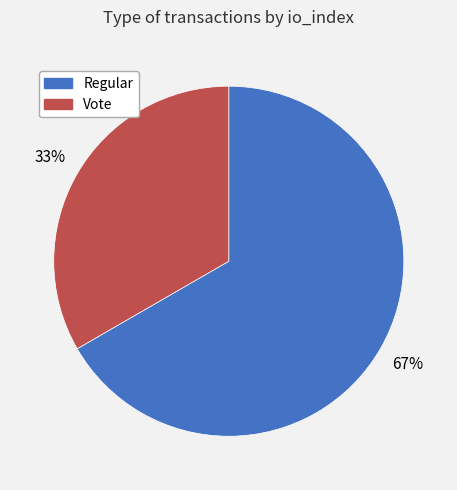

To the nearest percent, what is the combined percentage of Vote and Regular?

100%